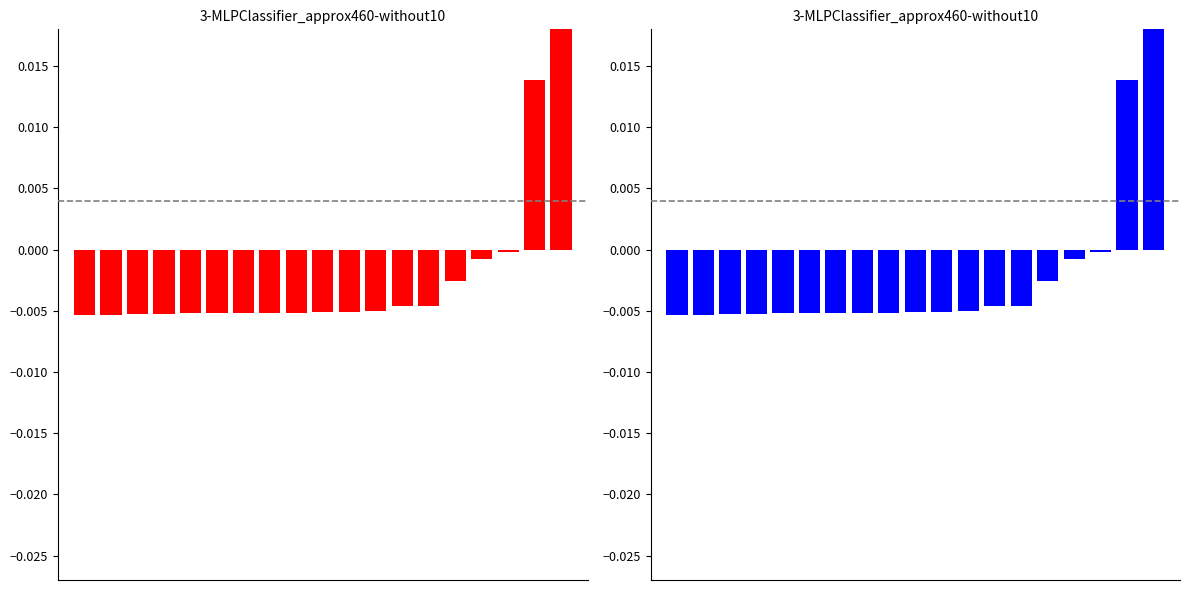

Count the number of data series in this chart.

1